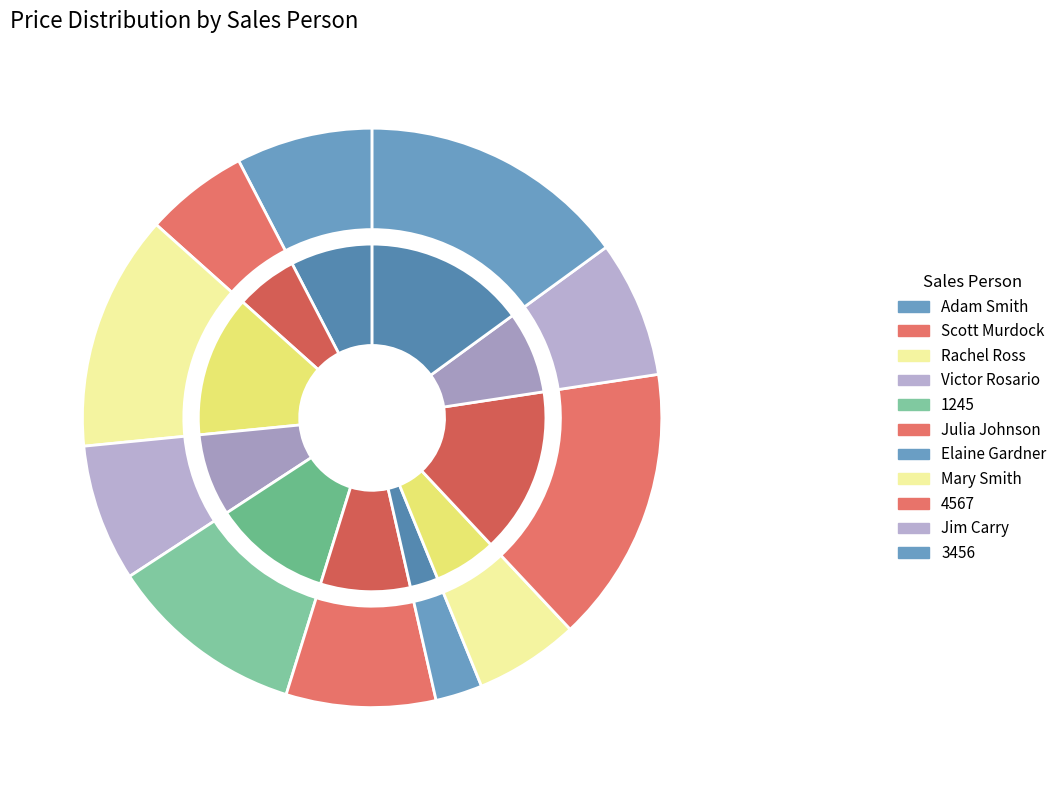

To the nearest percent, what portion does Adam Smith represent?

8%